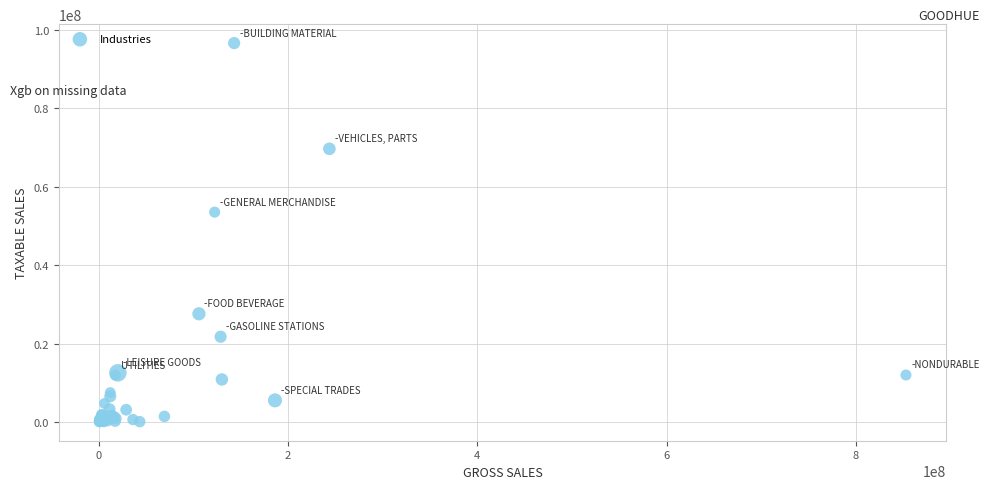

What Y value in the scatter plot is closest to 48355861?

53541310